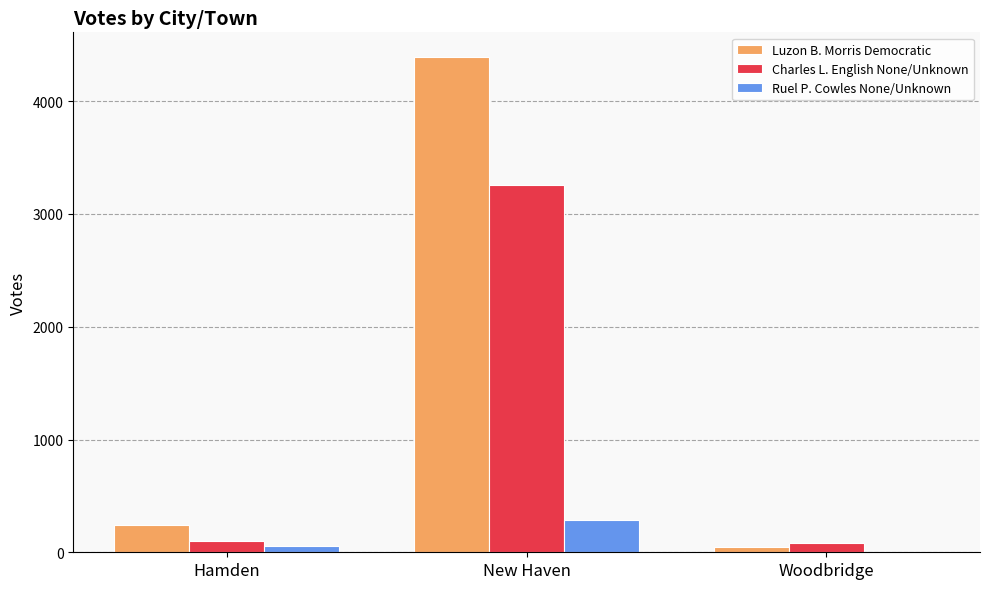

Reading right to left, extract all data points from this chart.

Luzon B. Morris Democratic: Woodbridge=43	New Haven=4391	Hamden=243
Charles L. English None/Unknown: Woodbridge=85	New Haven=3258	Hamden=104
Ruel P. Cowles None/Unknown: Woodbridge=1	New Haven=284	Hamden=59